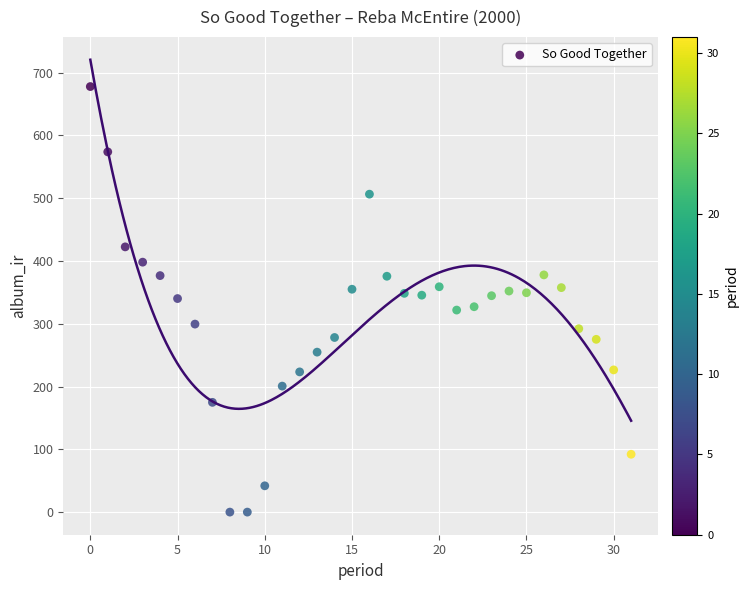

What is the range of Y values (max minus min)?

677.7